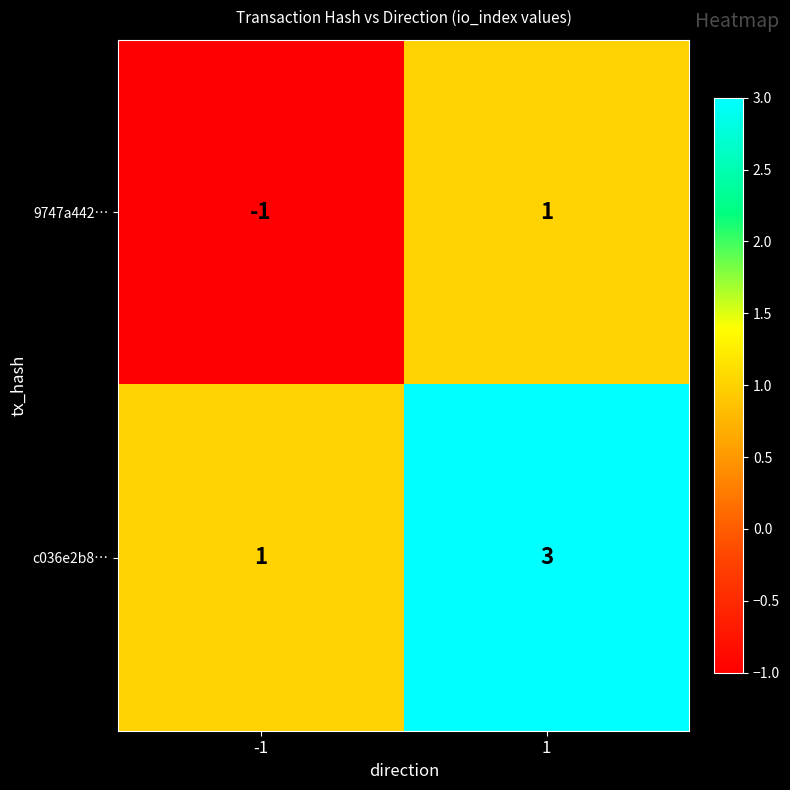

What is the maximum value for c036e2b8…?

3